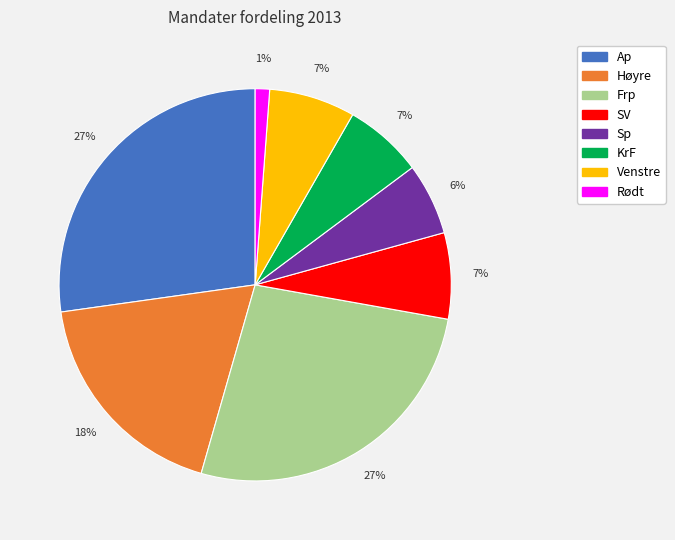

To the nearest percent, what is the difference between the largest and smallest slice percentages?

26%